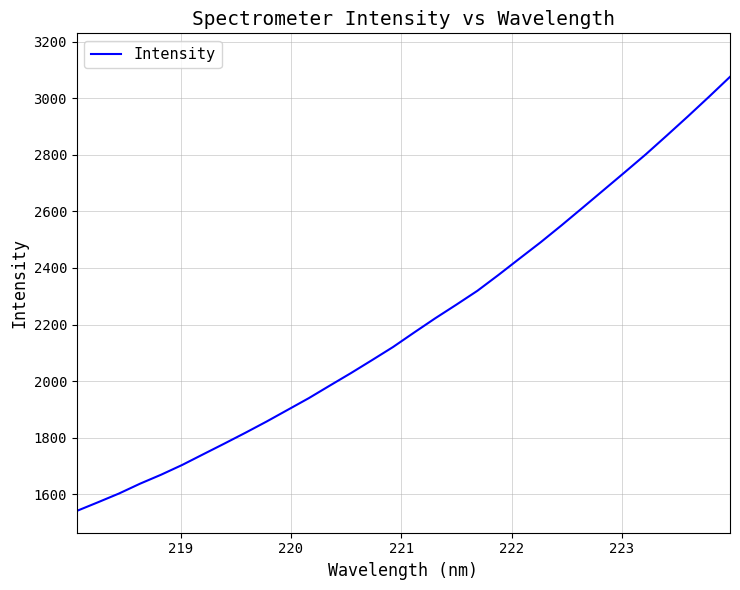

What is the maximum value shown in the chart?

3075.6